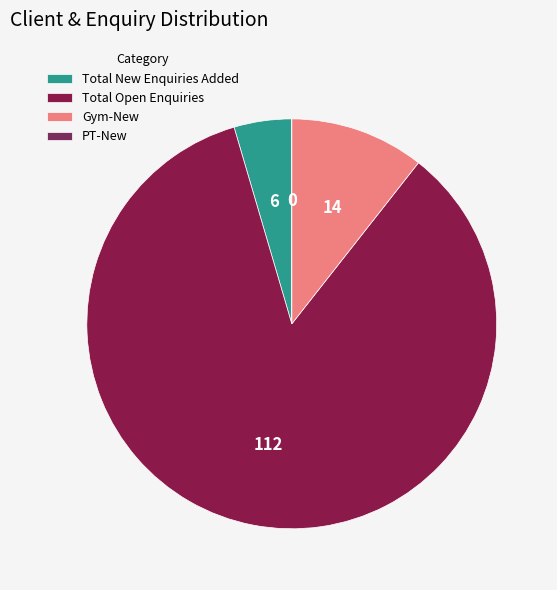

Rank the categories by value from highest to lowest.

Total Open Enquiries, Gym-New, Total New Enquiries Added, PT-New